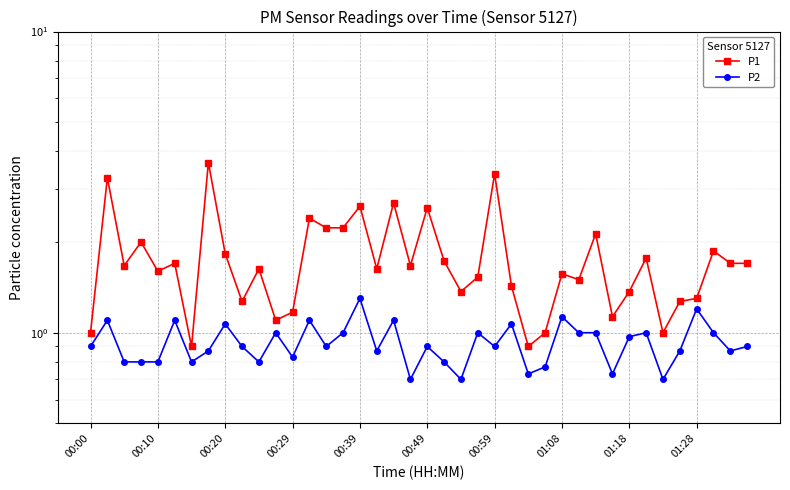

Is it true that P2 equals 1.0 at 33?

True